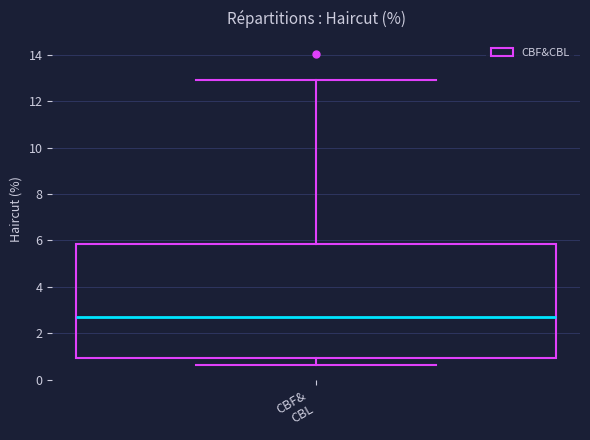

Read this box plot against the y-axis: the position of the median line, the range covered by the box, and the ends of both whiskers. The values are not printed on the chart, so give them approximately, as read against the axis.

median 2.6, box 1.0 to 5.8, whiskers 0.6 to 13.0